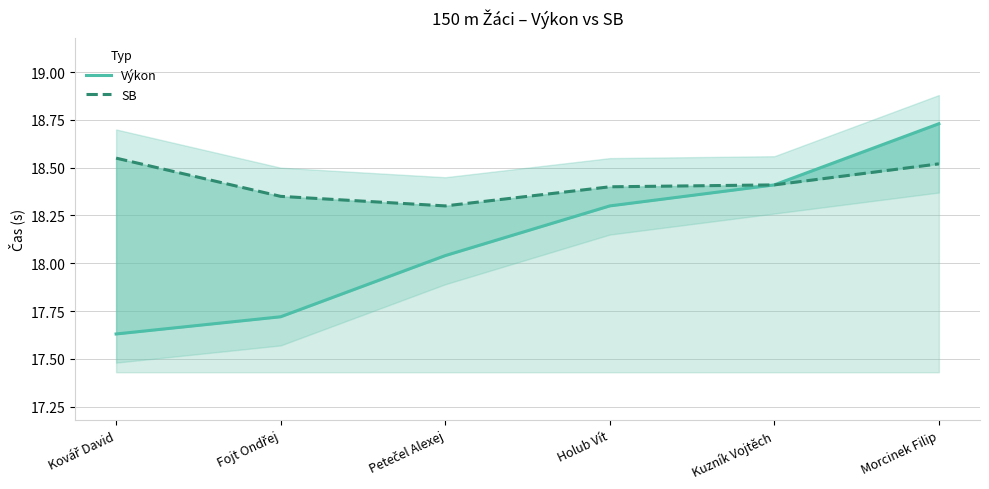

Which label corresponds to the largest value in the chart?

Morcinek Filip